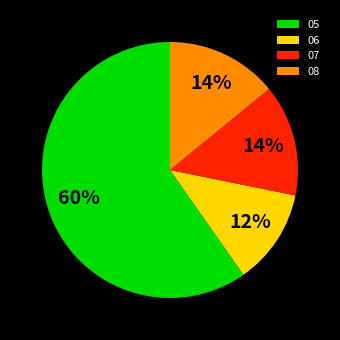

Which has a higher value, 05 or 08?

05